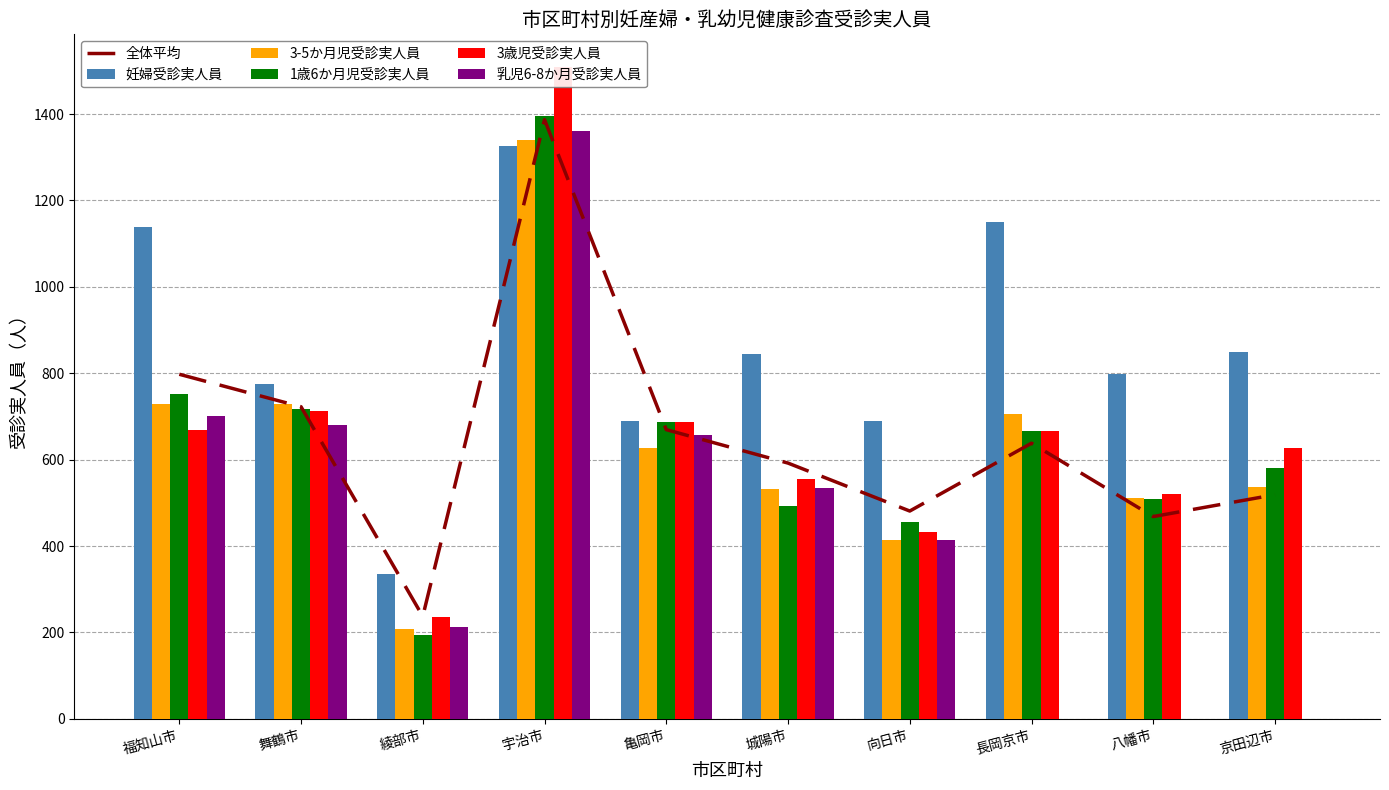

The value of 全体平均 at 城陽市 is 592.0. True or false?

True